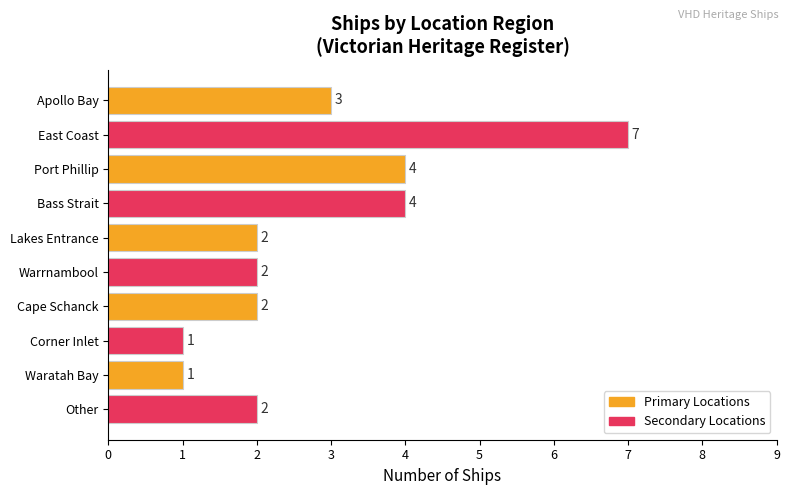

True or false: the data shows 2 at Lakes Entrance.

True